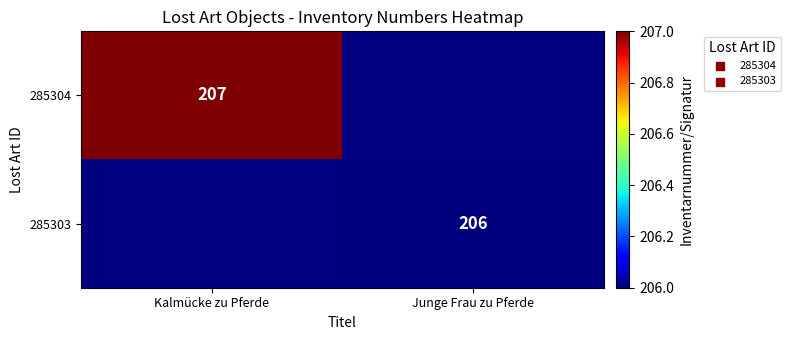

Is it true that 285303 equals 206 at Junge Frau zu Pferde?

True